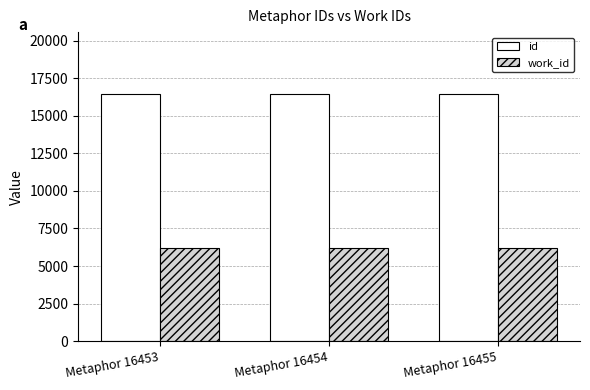

What is the highest value of the id series?

16455